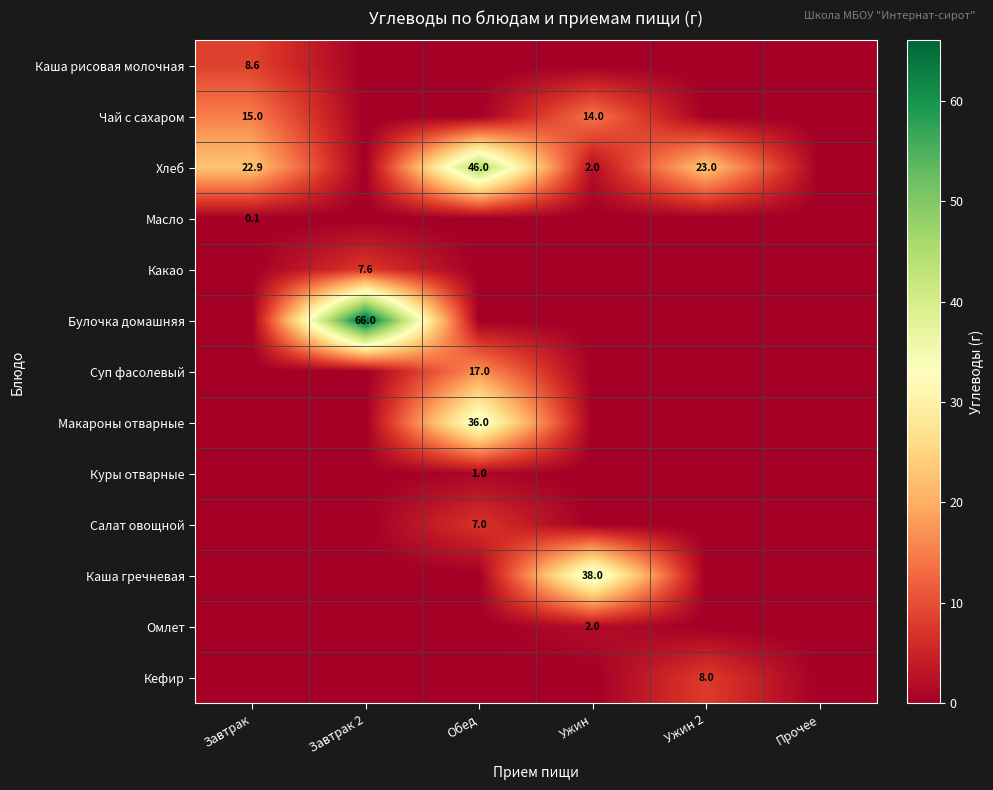

How many data points does each series have?

6